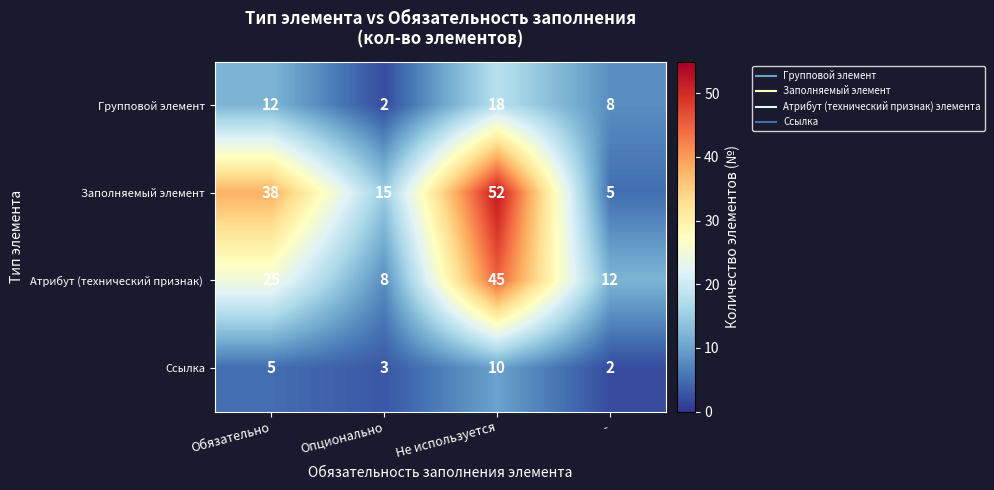

Reading left to right, list all the values displayed in this chart.

Групповой элемент: Обязательно=12	Опционально=2	Не используется=18	-=8
Заполняемый элемент: Обязательно=38	Опционально=15	Не используется=52	-=5
Атрибут (технический признак) : Обязательно=25	Опционально=8	Не используется=45	-=12
Ссылка: Обязательно=5	Опционально=3	Не используется=10	-=2